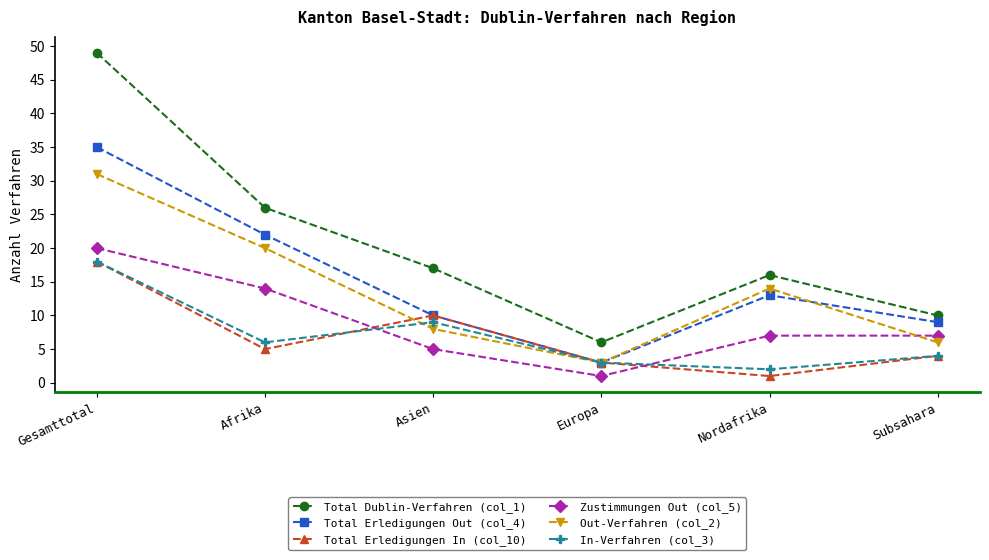

What position from the right is Asien?

4